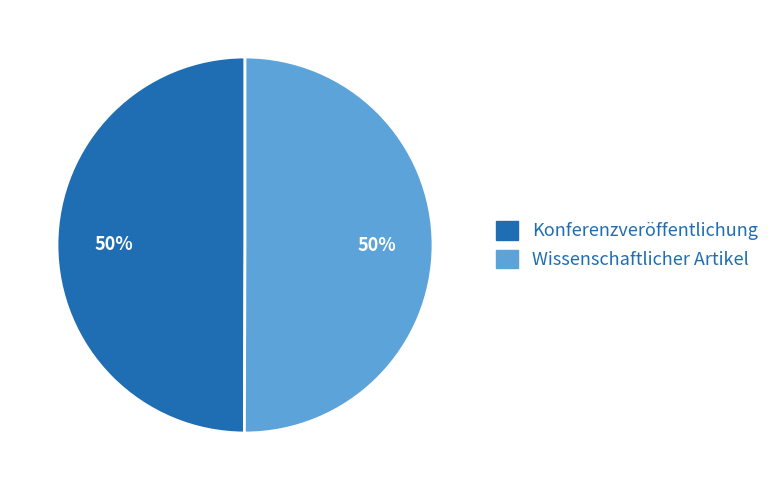

Is the sum of Konferenzveröffentlichung and Wissenschaftlicher Artikel greater than half?

Yes